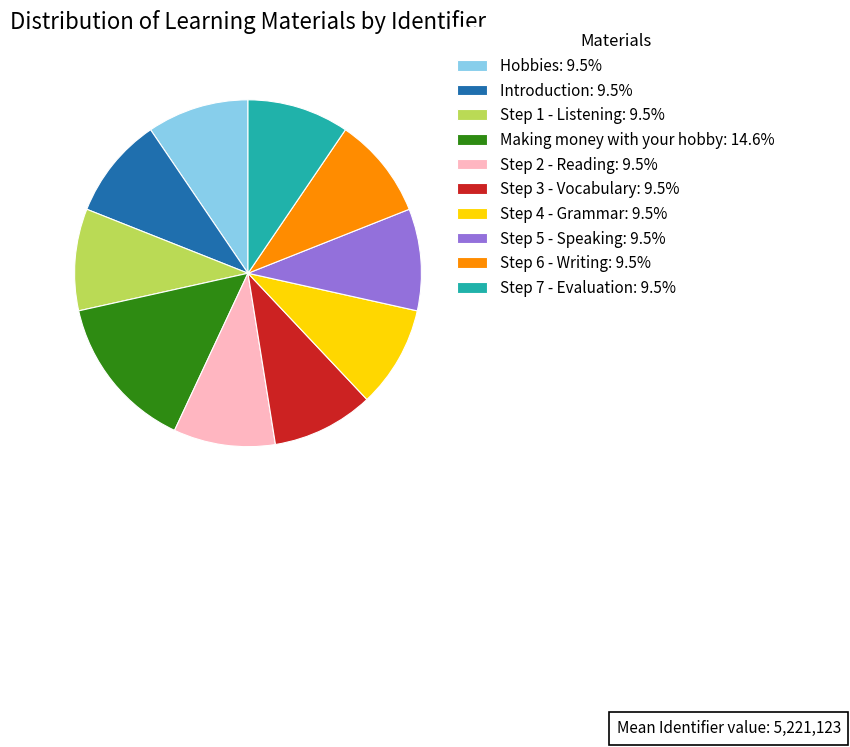

What is the ratio of the value at Step 2 - Reading: 9.5% to the value at Step 5 - Speaking: 9.5%?

1.0